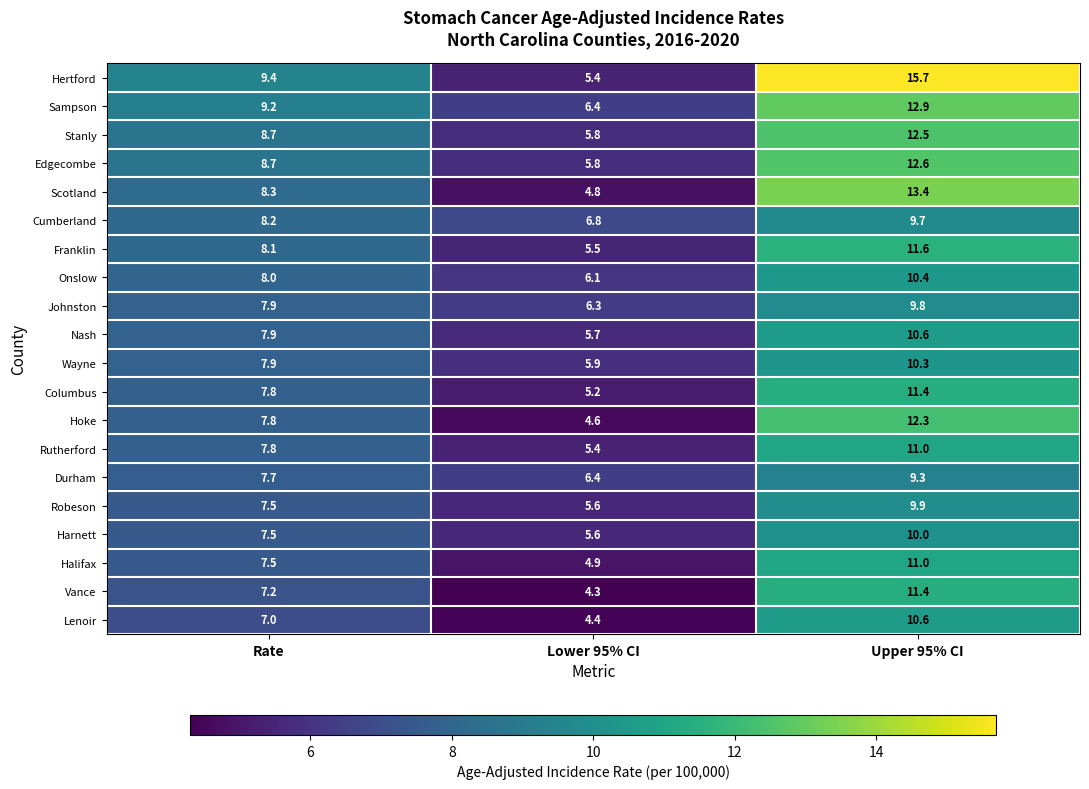

What is the sum of all Nash values?

24.2